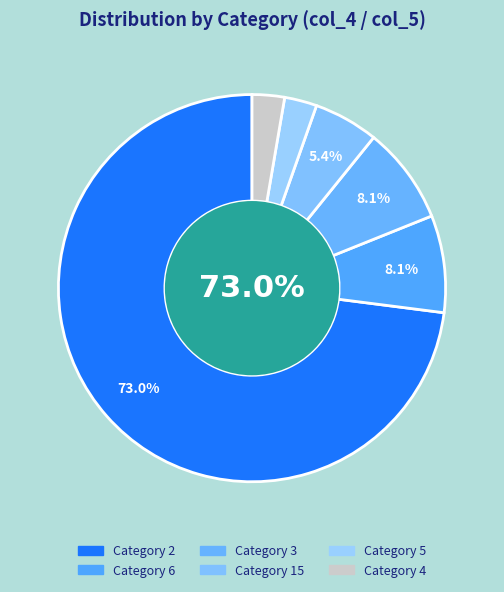

What is the ratio of the value at 2 to the value at 2?

1.0